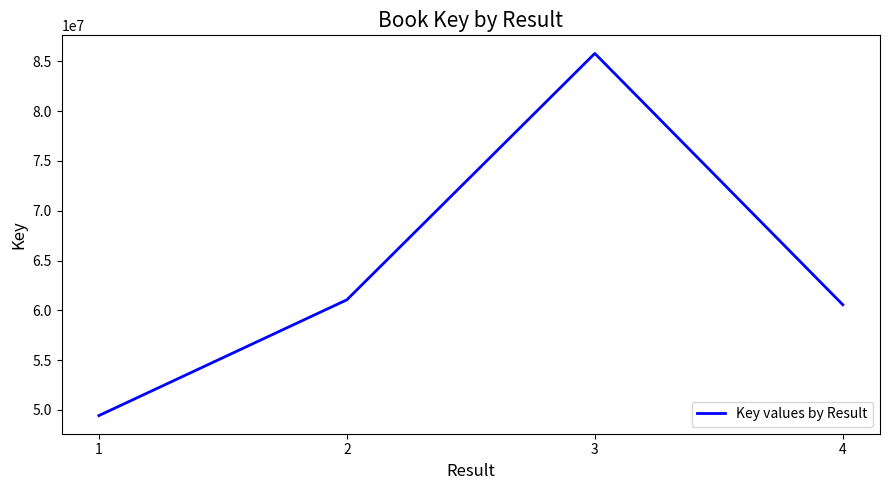

Is it true that the value at 4 is 37118503?

False